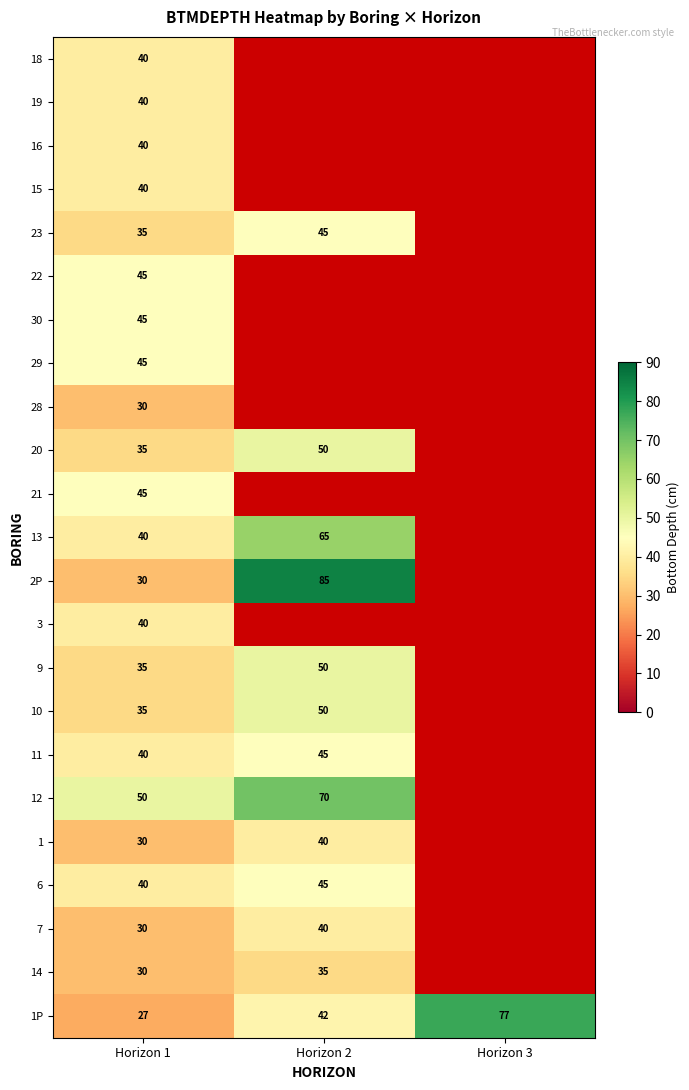

Count the number of categories in the chart.

3